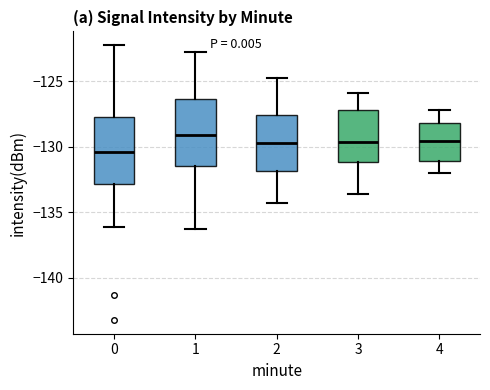

Reading left to right, read every box against the y-axis: the position of its median line, the range the box covers, and the ends of its whiskers. The values are not printed on the chart, so give them approximately, as read against the axis.

0: median -130.5, box -133.0 to -128.0, whiskers -136.0 to -122.5
1: median -129.0, box -131.5 to -126.5, whiskers -136.5 to -123.0
2: median -129.5, box -132.0 to -127.5, whiskers -134.5 to -125.0
3: median -129.5, box -131.0 to -127.0, whiskers -133.5 to -126.0
4: median -129.5, box -131.0 to -128.0, whiskers -132.0 to -127.0